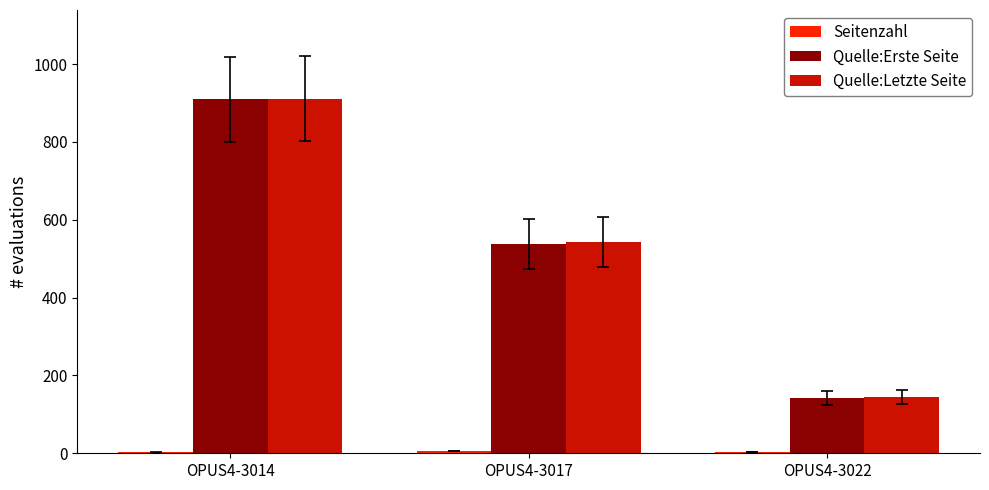

Which label corresponds to the largest value in the chart?

OPUS4-3014